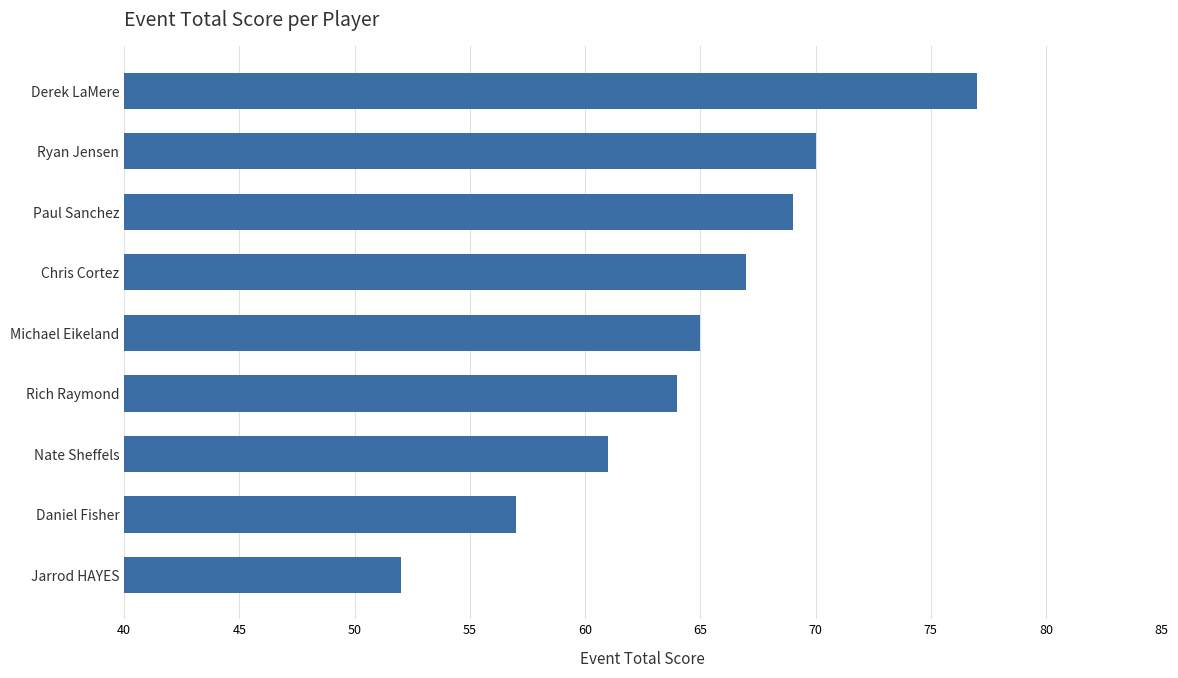

How many data points are less than 65?

4